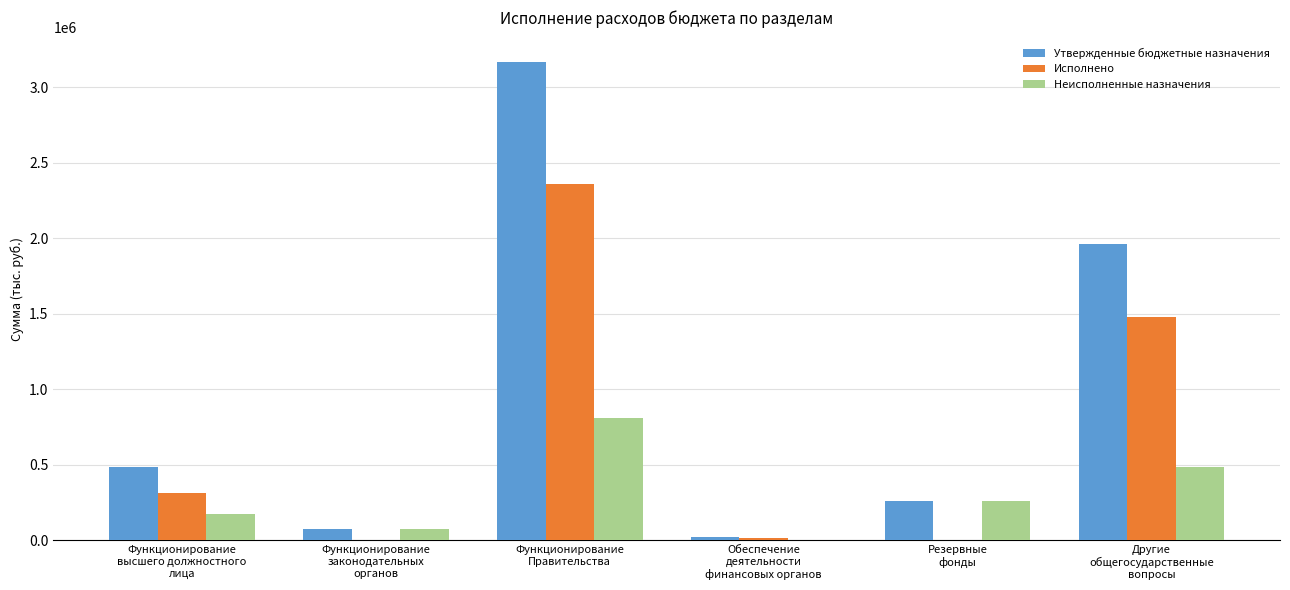

Which series has the largest total across all categories?

Утвержденные бюджетные назначения